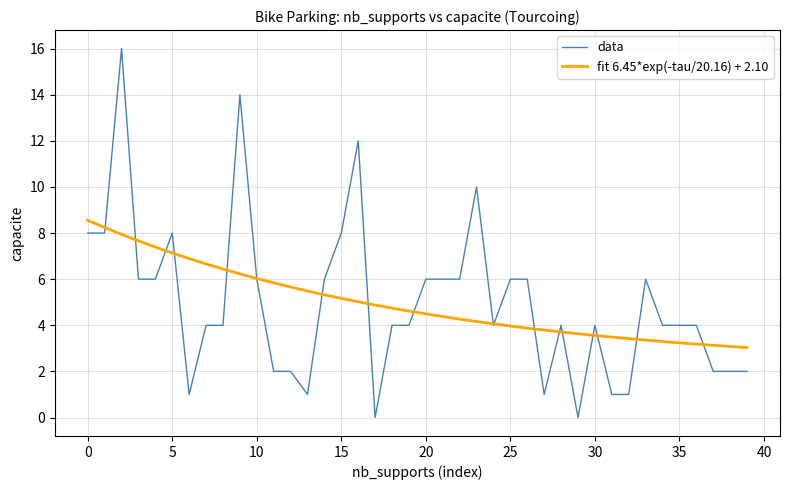

Read the value at 16.

12